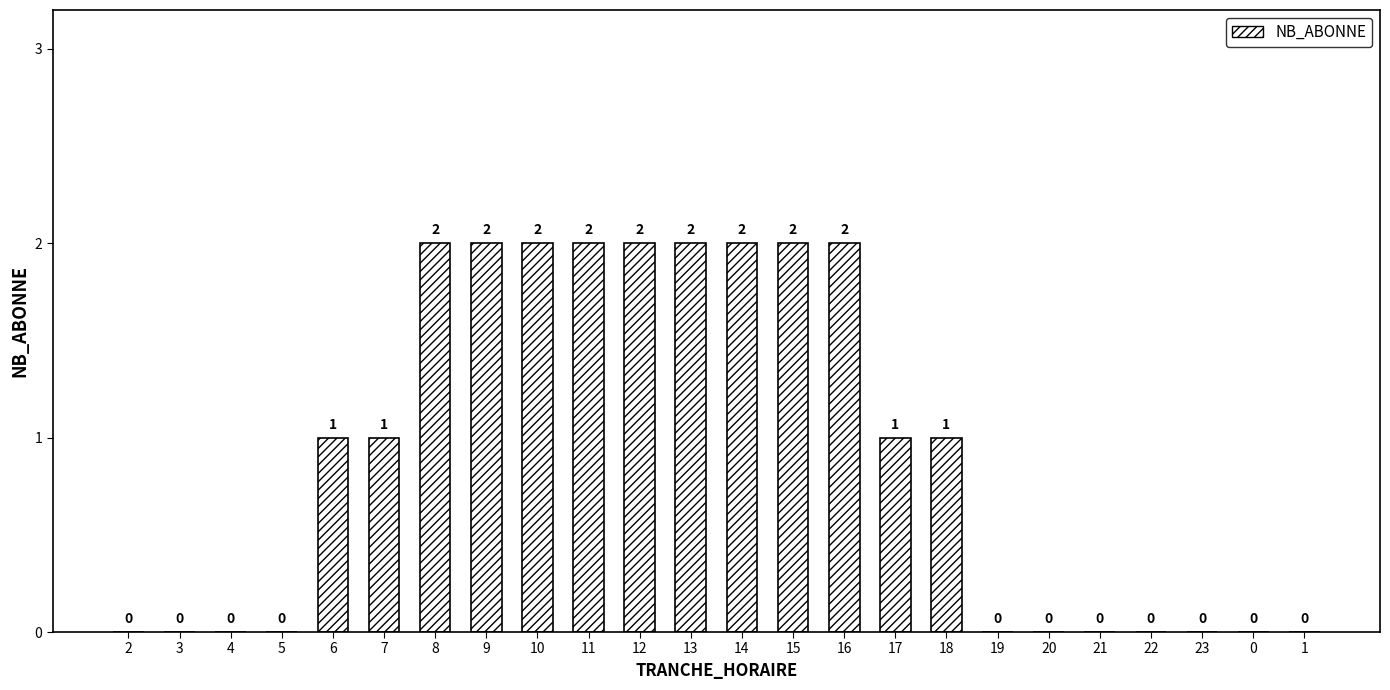

Is it true that the value at 23 is 0?

True